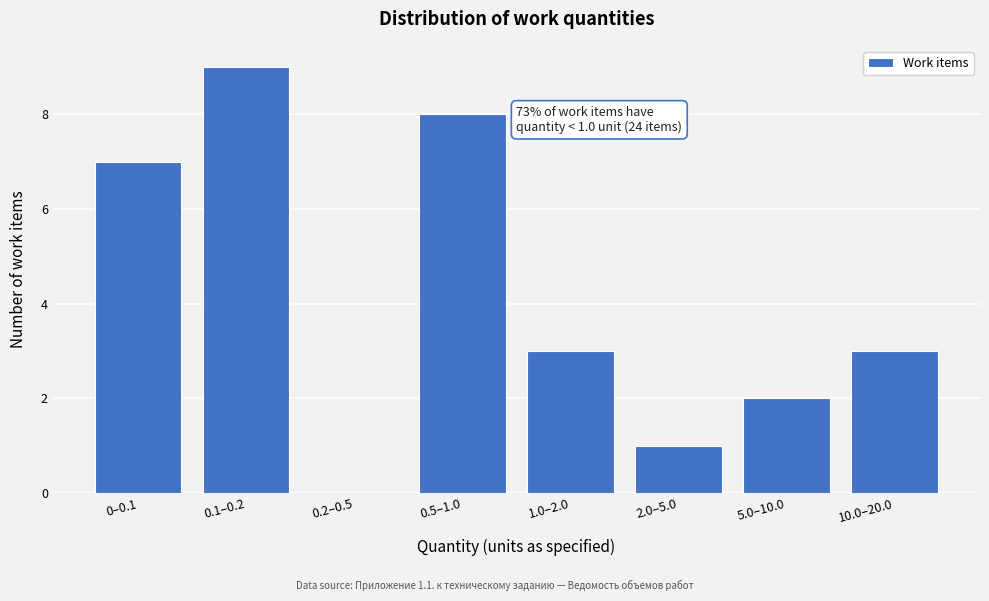

Reading right to left, extract all data points from this chart.

10.0–20.0=3	5.0–10.0=2	2.0–5.0=1	1.0–2.0=3	0.5–1.0=8	0.2–0.5=0	0.1–0.2=9	0–0.1=7